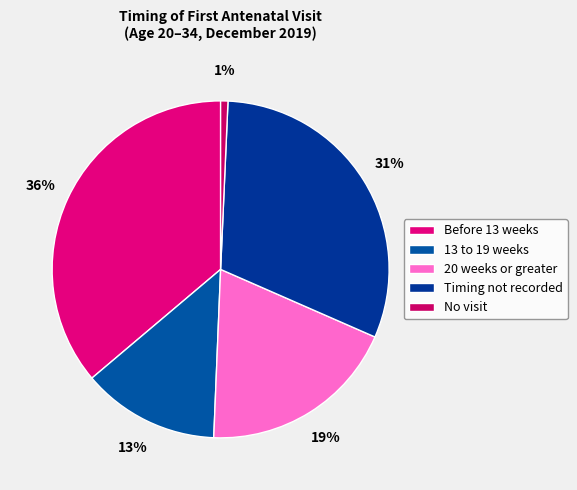

What is the change in value from Before 13 weeks to No visit?

-35.5